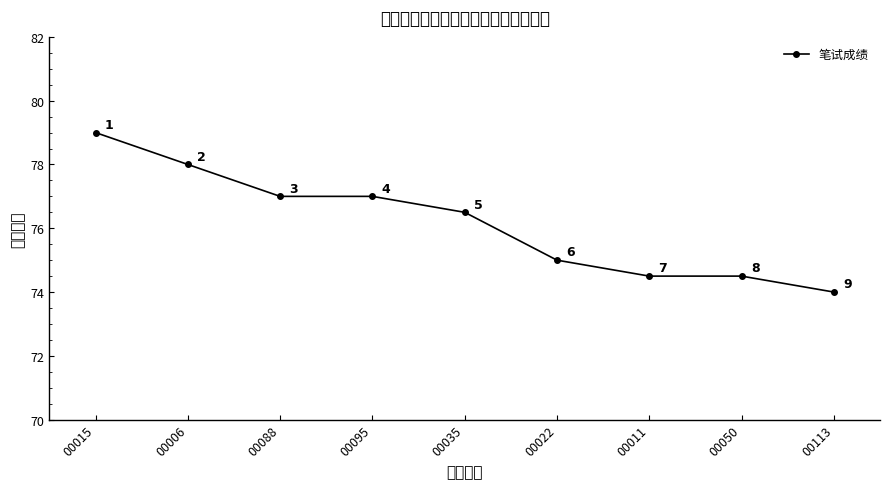

List the labels in order of value, largest first.

00015, 00006, 00088, 00095, 00035, 00022, 00011, 00050, 00113